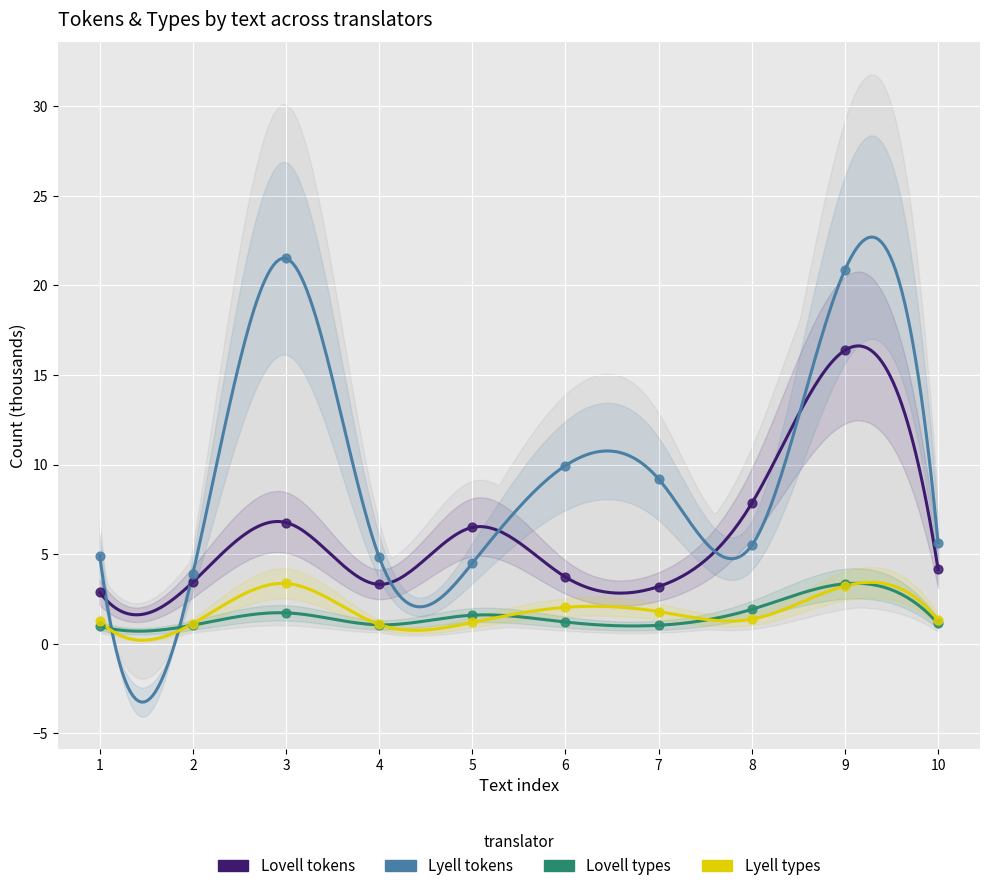

At how many categories does at least one series exceed 14?

2